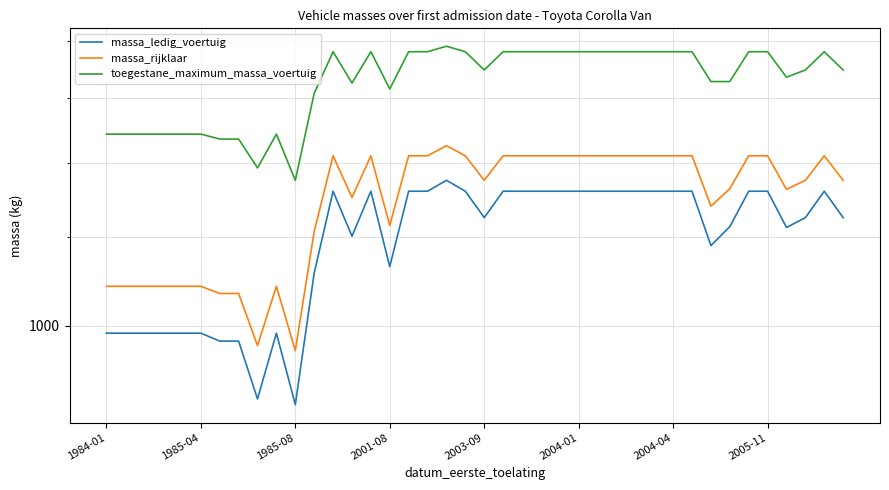

What are all the series names shown in the legend?

massa_ledig_voertuig, massa_rijklaar, toegestane_maximum_massa_voertuig